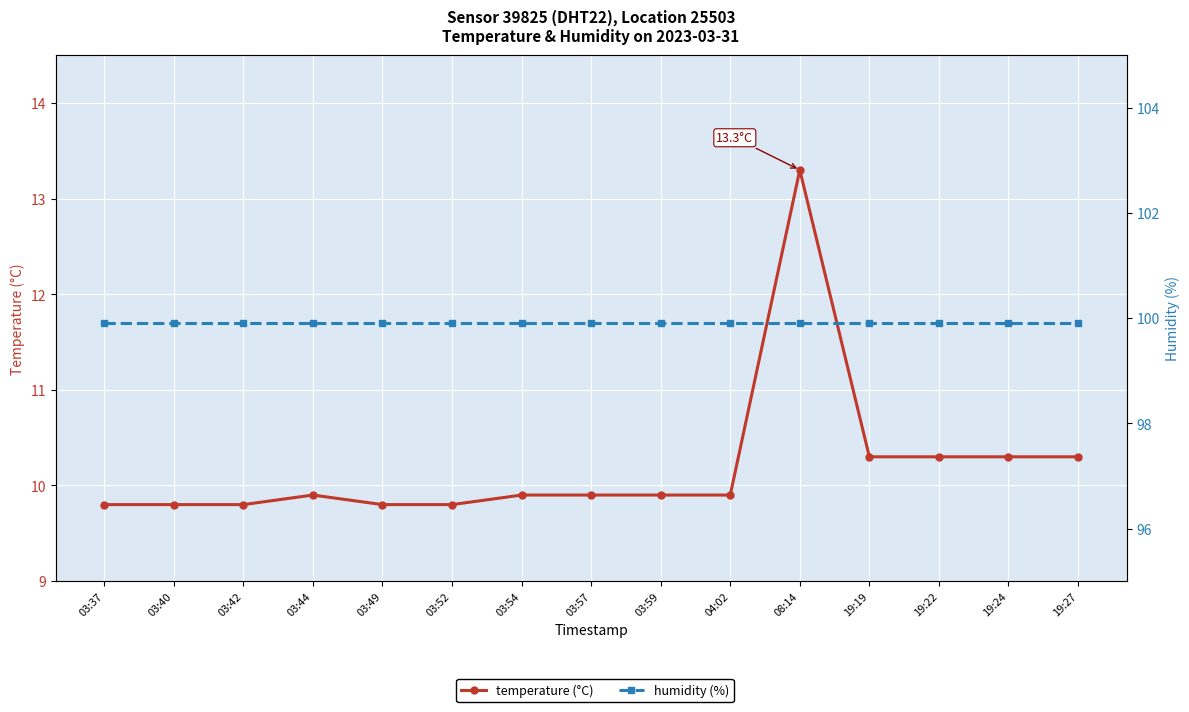

Reading left to right, what are all the values shown in this chart?

temperature (°C): 03:37=9.8	03:40=9.8	03:42=9.8	03:44=9.9	03:49=9.8	03:52=9.8	03:54=9.9	03:57=9.9	03:59=9.9	04:02=9.9	08:14=13.3	19:19=10.3	19:22=10.3	19:24=10.3	19:27=10.3
humidity (%): 03:37=99.9	03:40=99.9	03:42=99.9	03:44=99.9	03:49=99.9	03:52=99.9	03:54=99.9	03:57=99.9	03:59=99.9	04:02=99.9	08:14=99.9	19:19=99.9	19:22=99.9	19:24=99.9	19:27=99.9